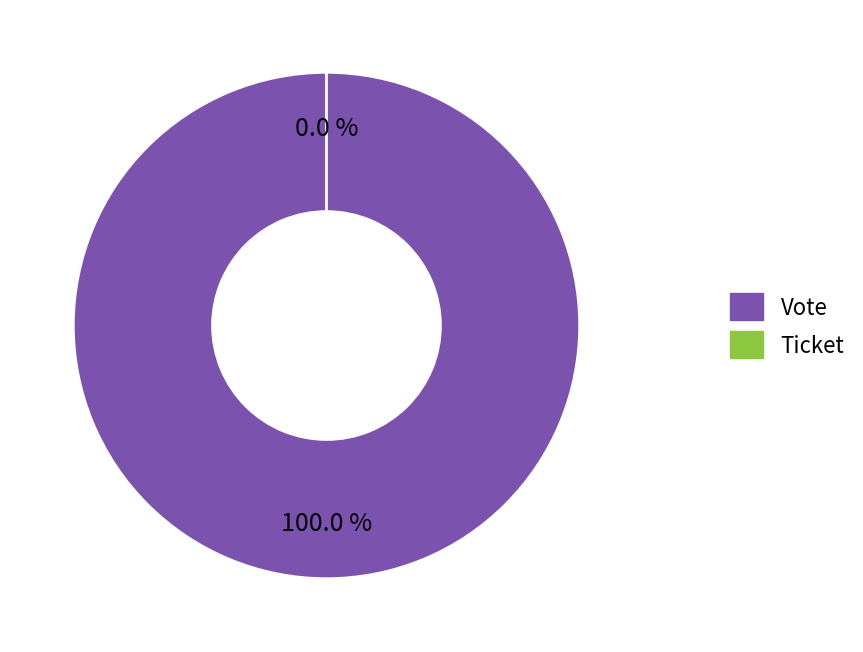

To the nearest percent, what is the average slice percentage?

50%